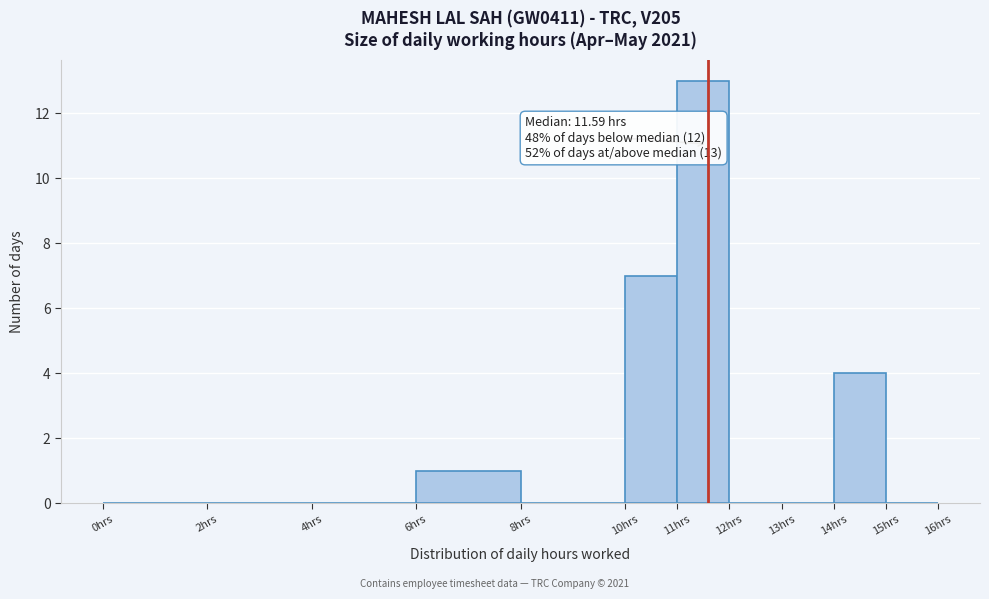

Which range on the x-axis has the tallest bar?

11 to 12